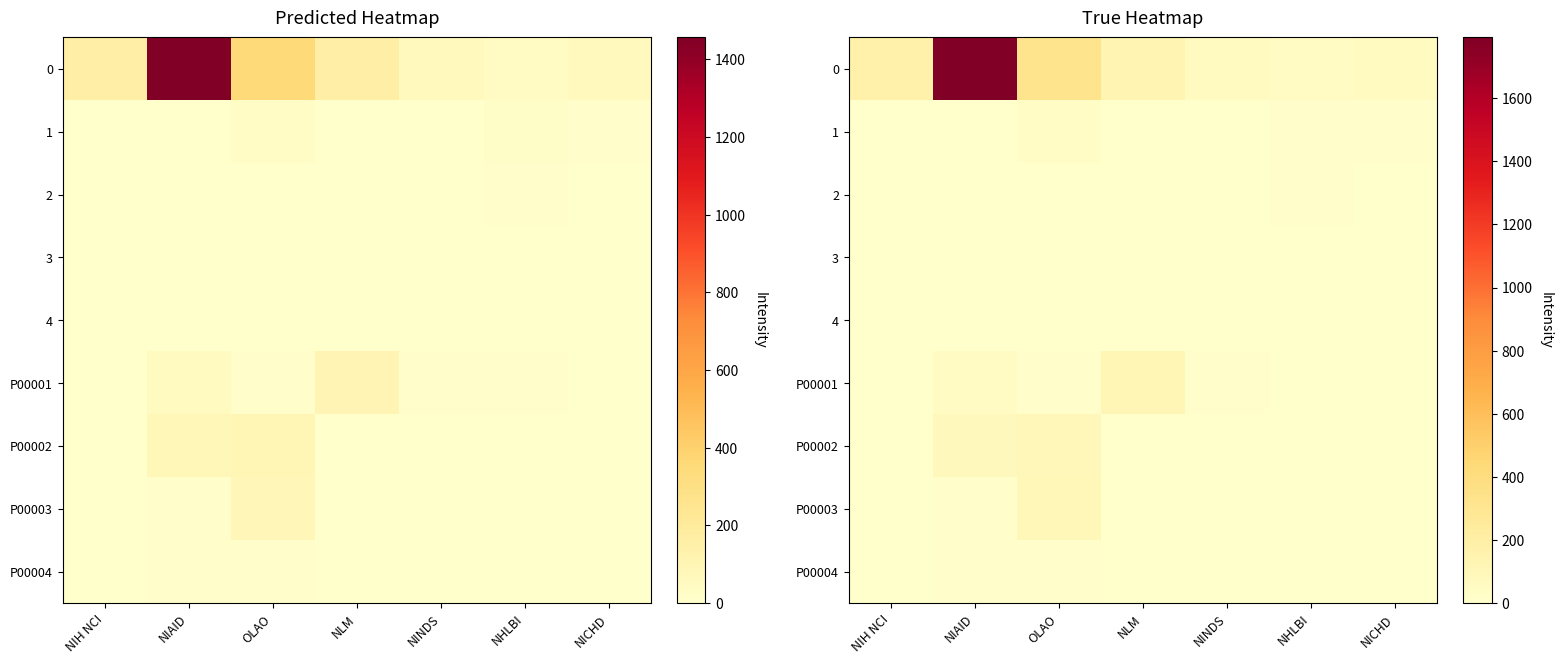

Which series has the largest total across all categories?

row_0